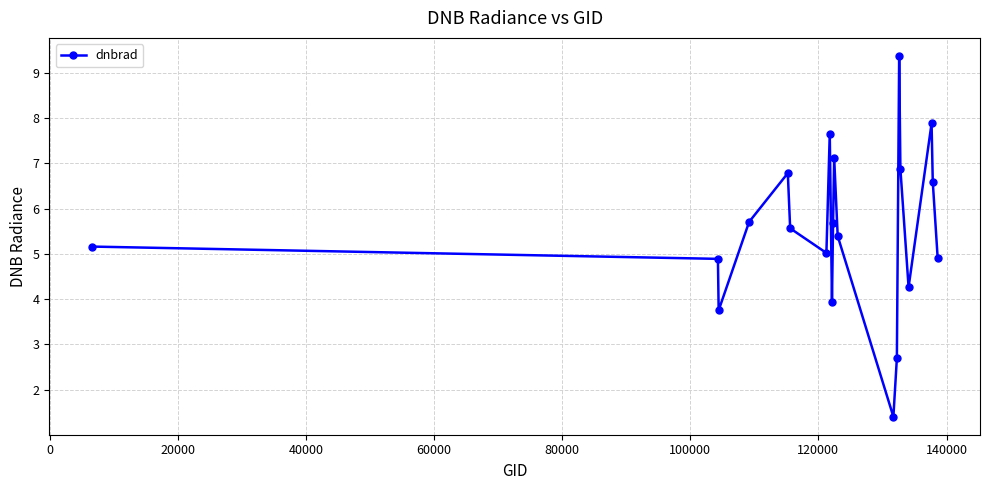

True or false: there are more than 2 points higher than both neighbors.

True